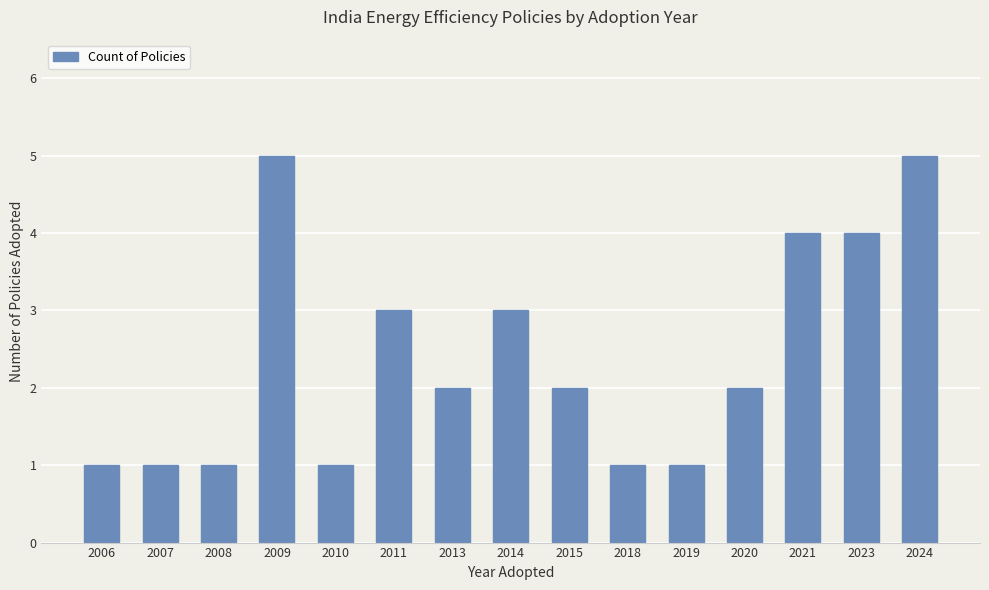

How many bars are there in total?

15